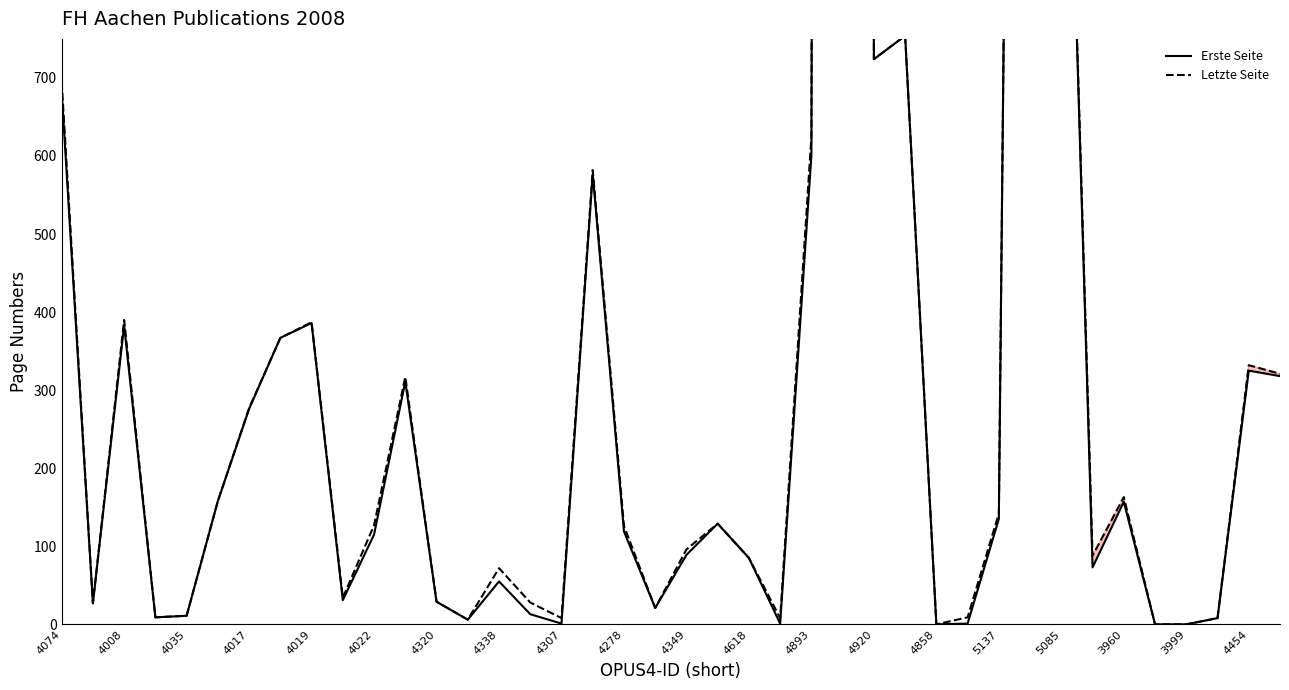

Does the chart display data point markers on the line(s)?

No